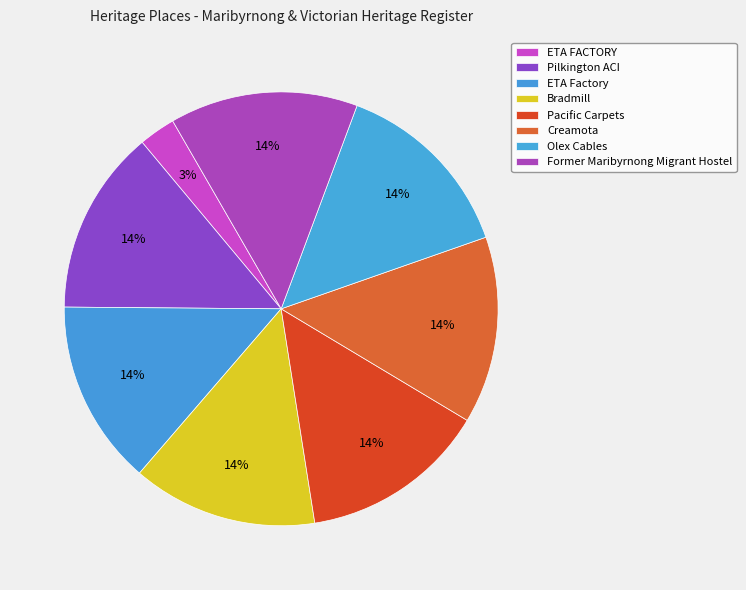

Count the number of slices in the pie.

8